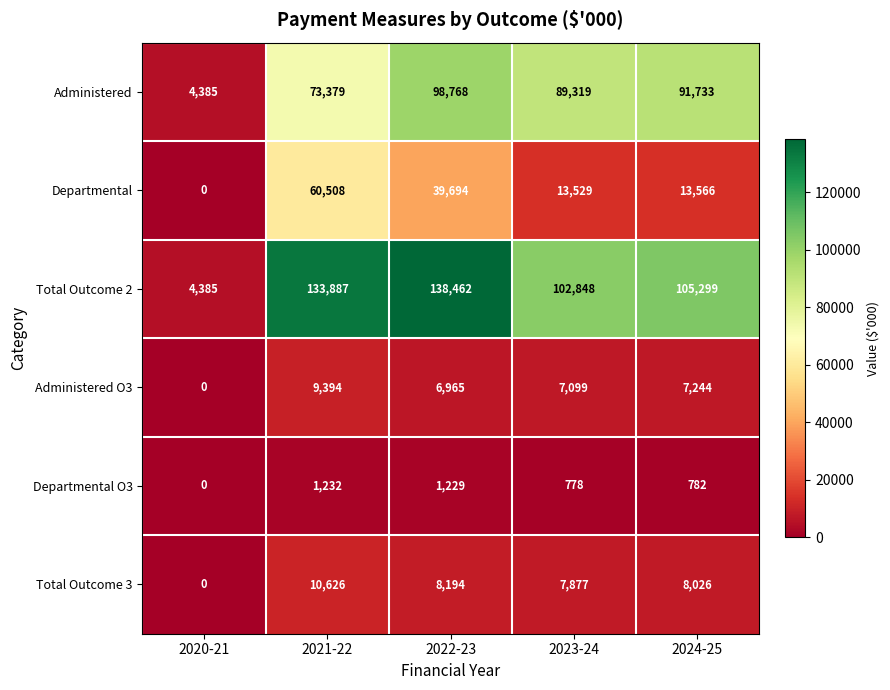

True or false: Administered has a value of 143324 at 2023-24.

False